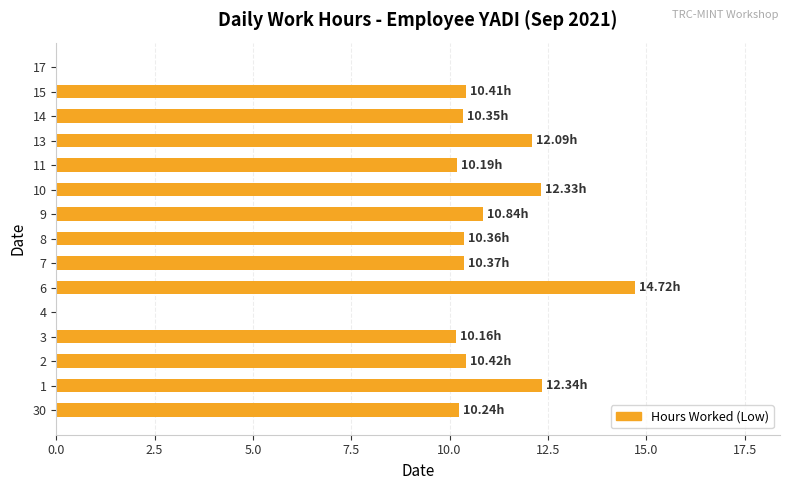

What is the change in value from 6 to 11?

-4.5